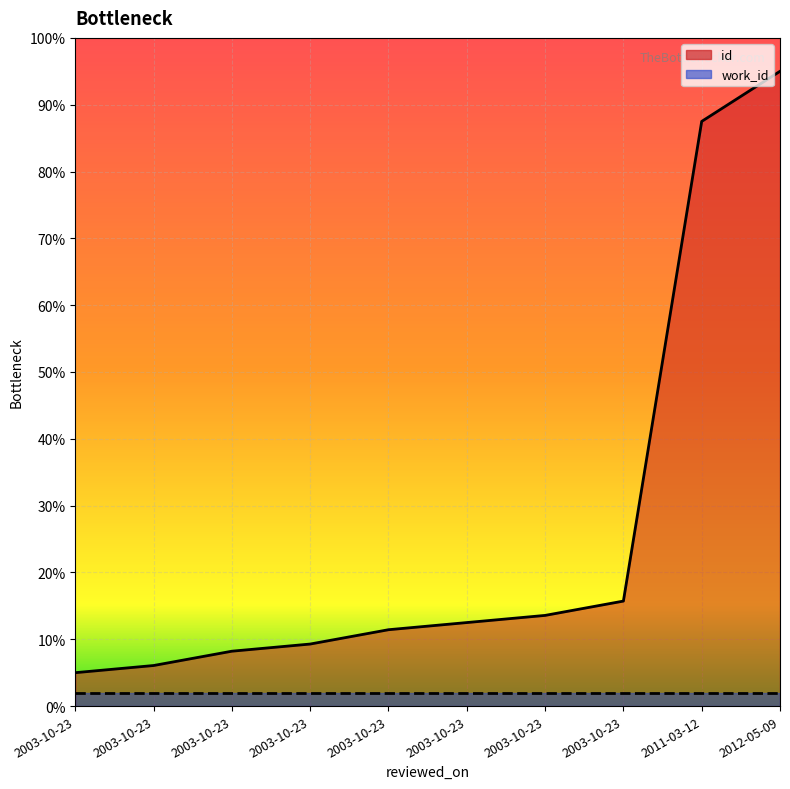

What is the difference between the maximum and minimum values?

9000.0